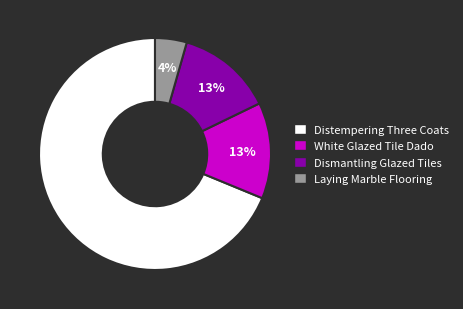

What percentage is the White Glazed Tile Dado slice, to the nearest percent?

13%